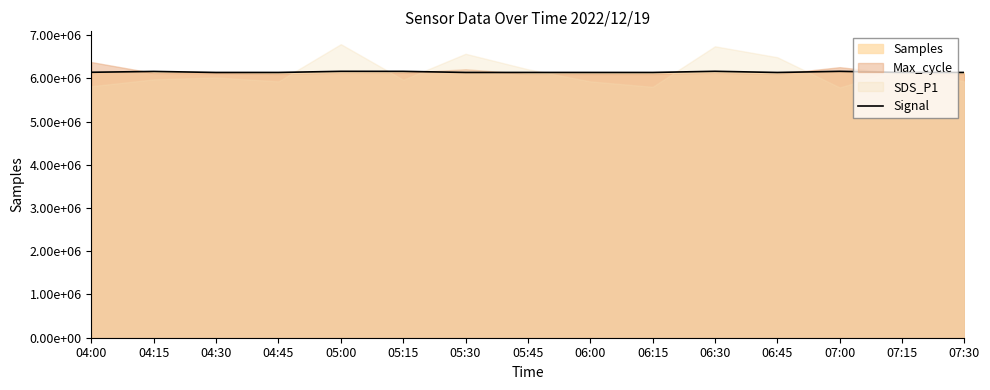

How many interior local valleys (lower than both neighbors) does the data have?

3